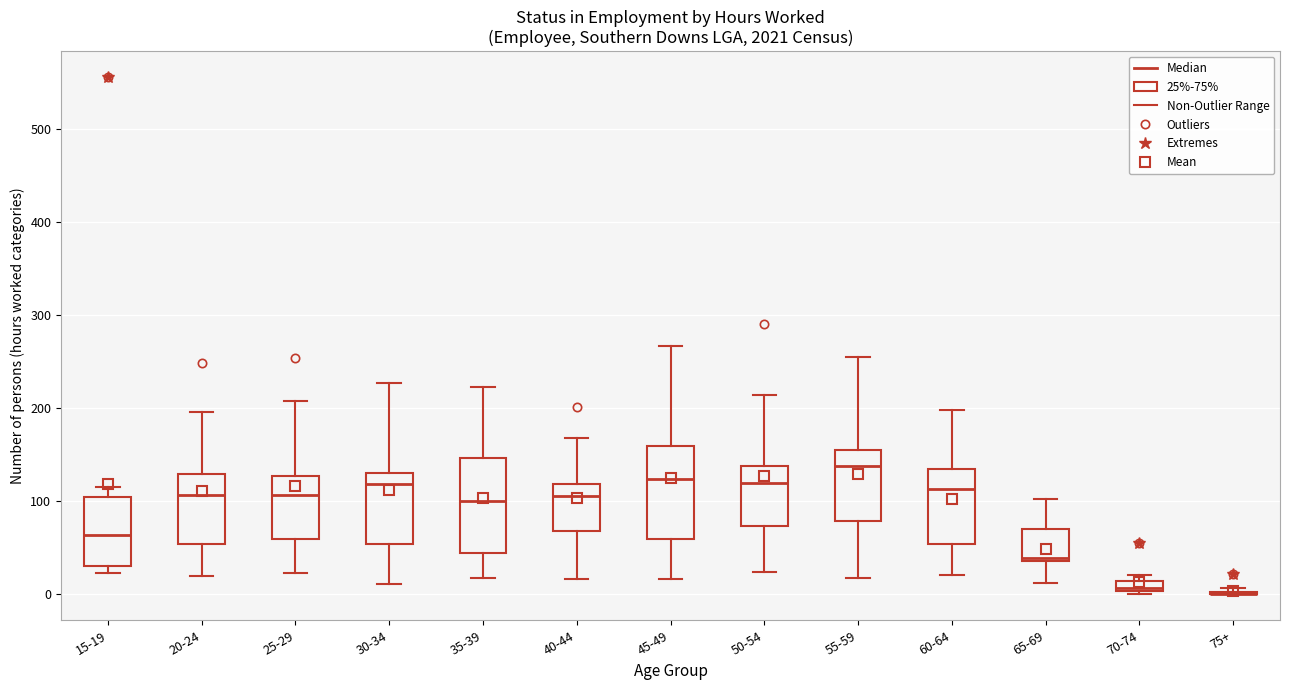

Where is the lower edge of the box for 25-29 on the y-axis? The values are not printed on the chart, so give them approximately, as read against the axis.

60